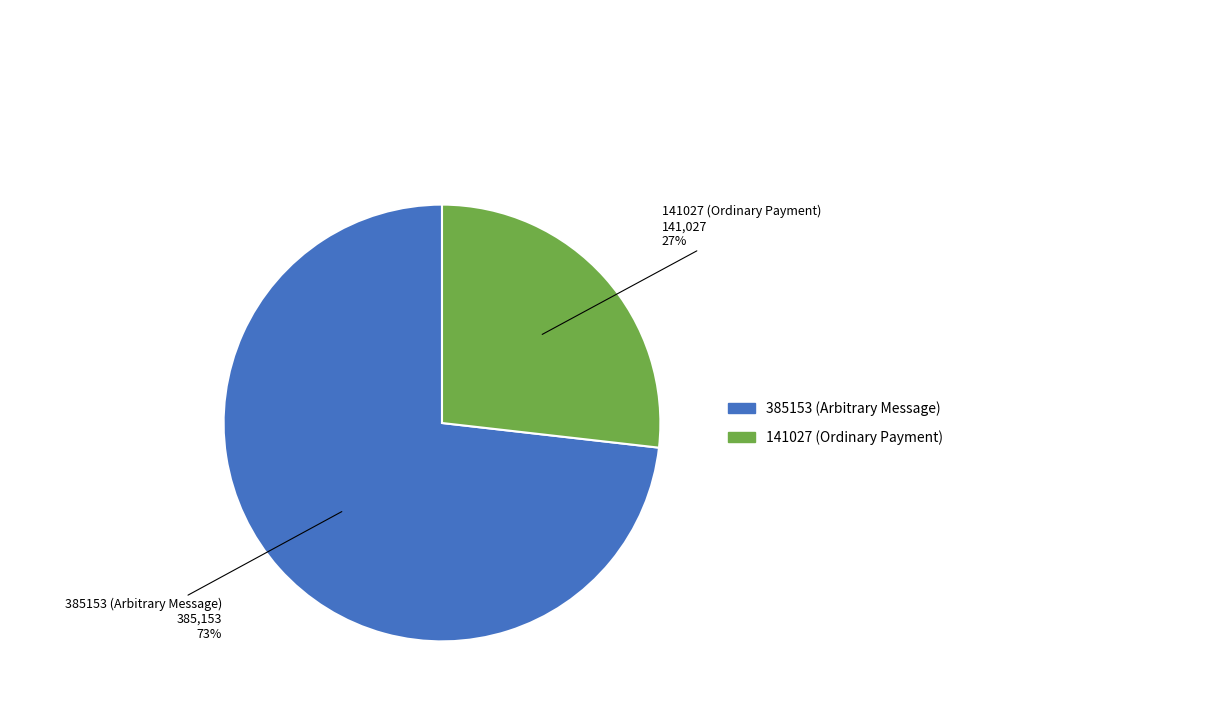

To the nearest percent, what is the average slice percentage?

50%